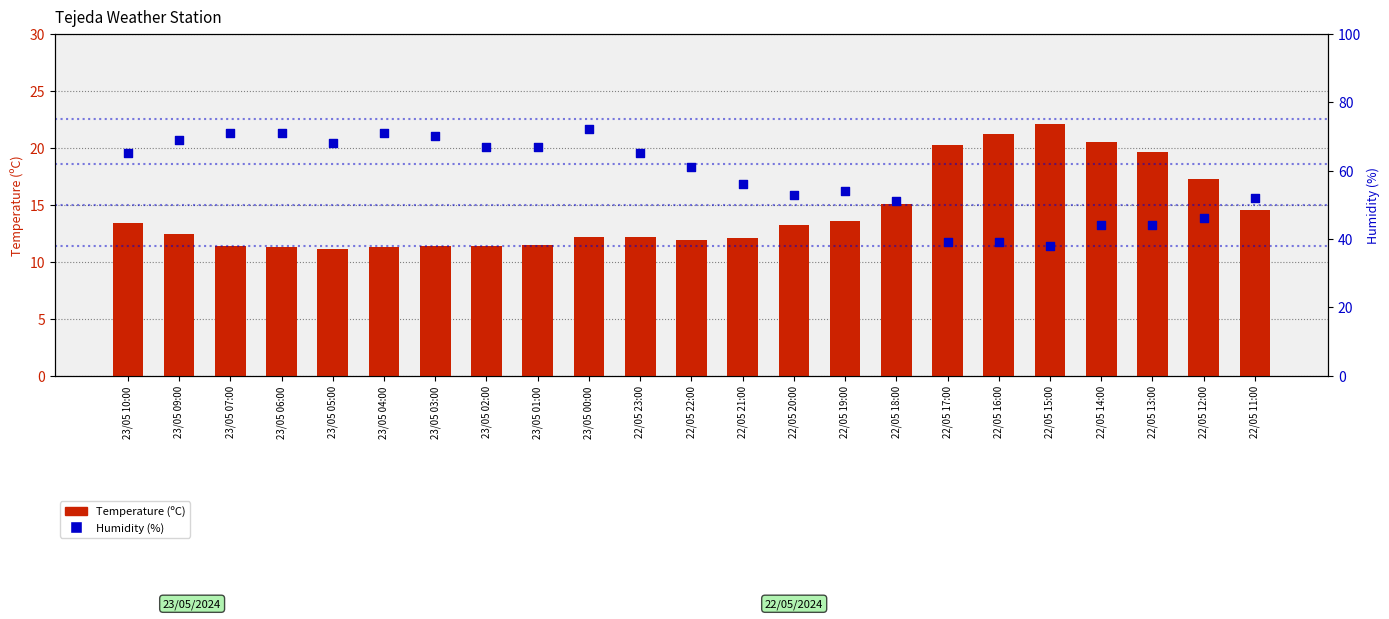

At which category is the sum across all series the highest?

23/05 00:00